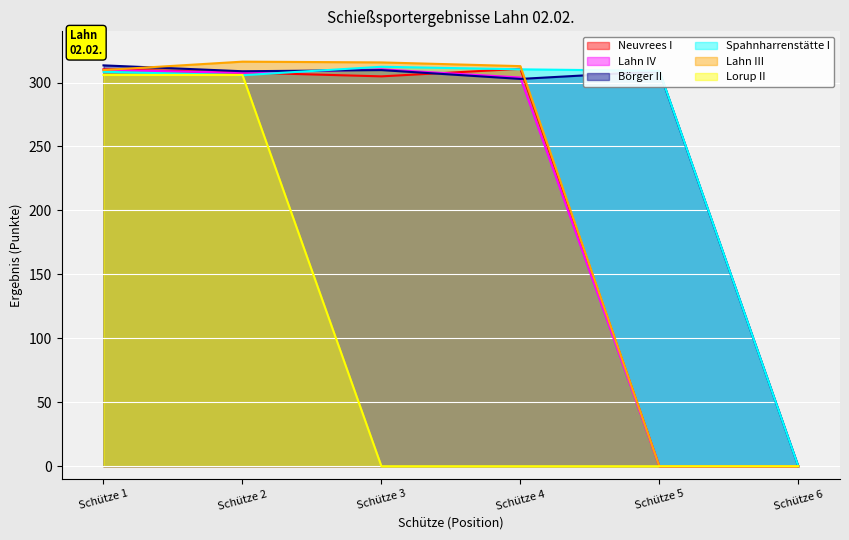

What is the difference between the maximum and minimum values in the Neuvrees I series?

310.7